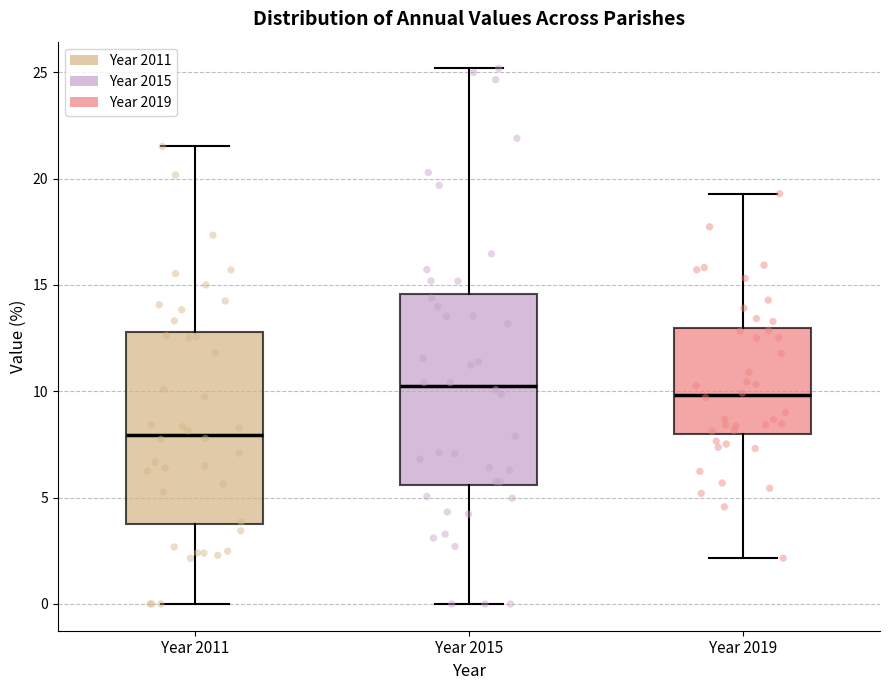

Which box has the lowest median line?

Year 2011